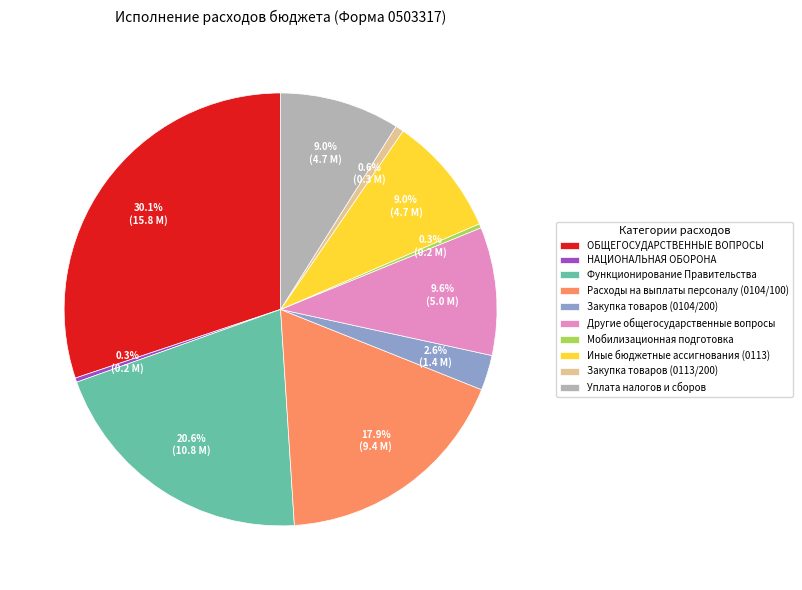

Which has a higher value, Функционирование Правительства or Расходы на выплаты персоналу (0104/100)?

Функционирование Правительства